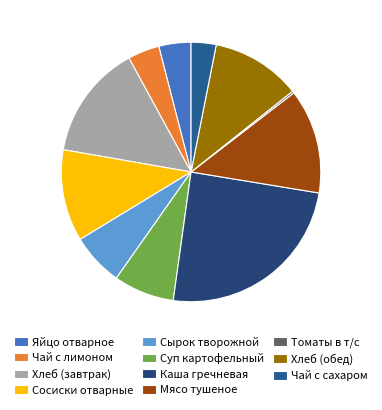

Is it true that Томаты в т/с is 0% of the pie?

True